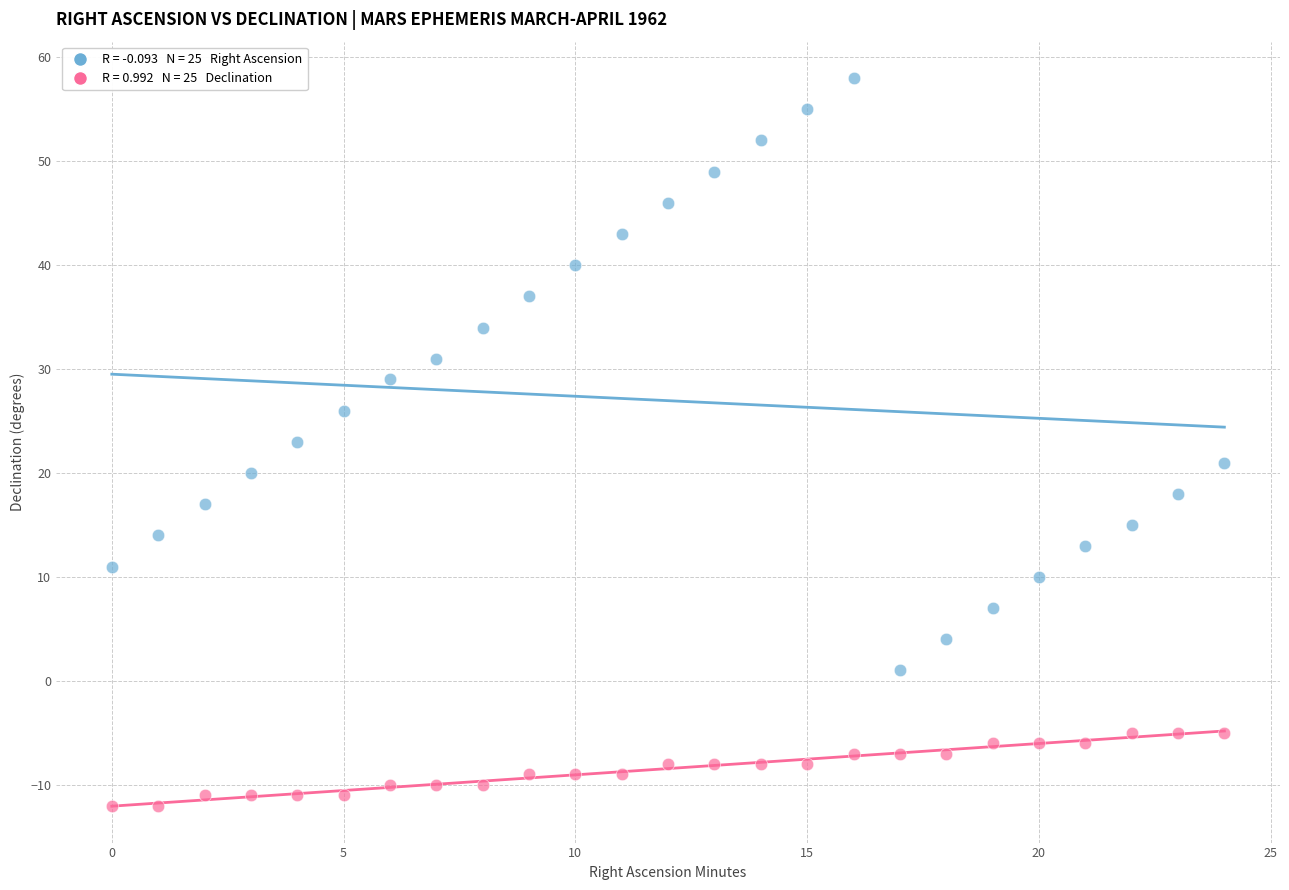

Across all data points, what is the range of Y values (max minus min)?

70